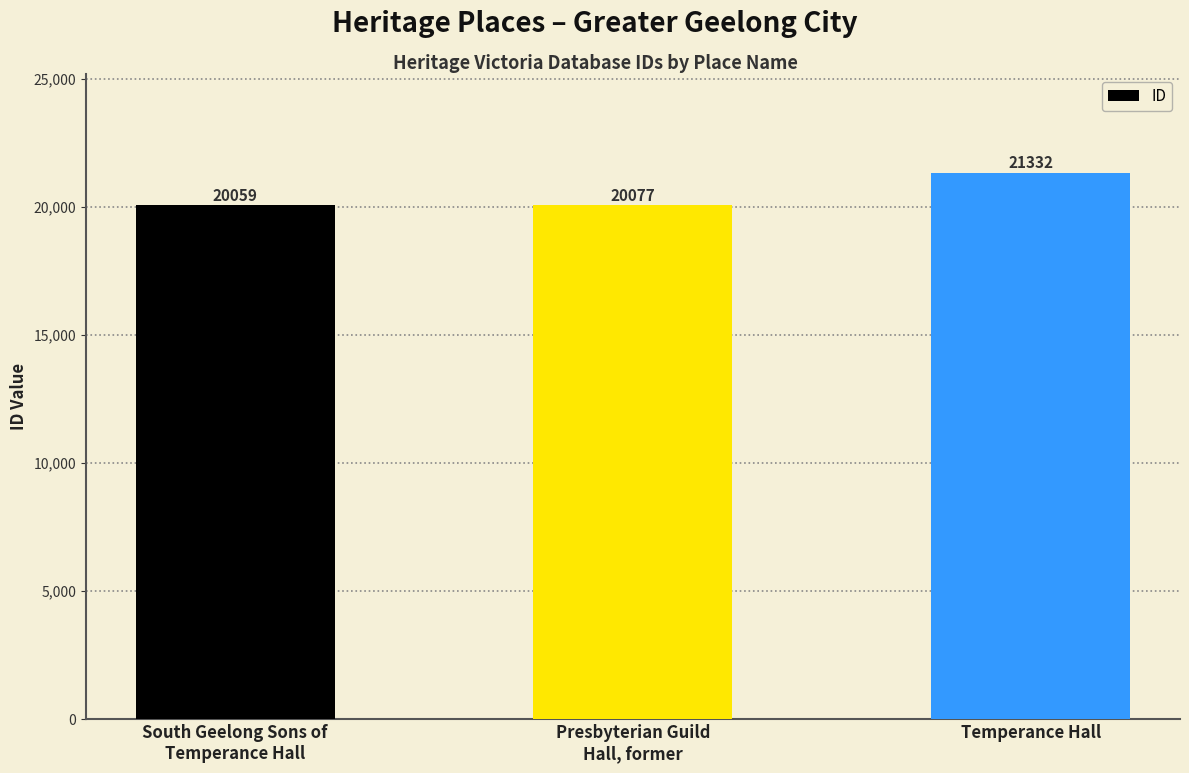

List the labels in order of value, largest first.

Temperance Hall, Presbyterian Guild
Hall, former, South Geelong Sons of
Temperance Hall